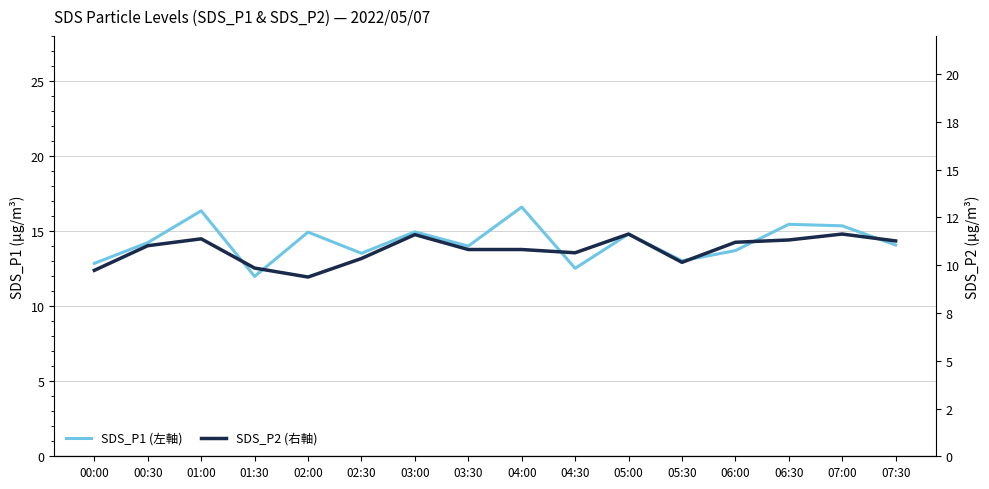

True or false: SDS_P1 (左軸) and SDS_P2 (右軸) intersect in this chart.

False